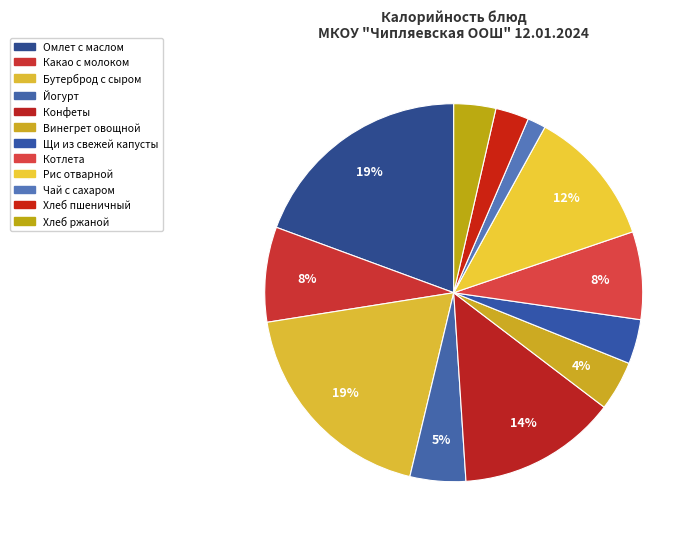

How many slices are in this pie chart?

12